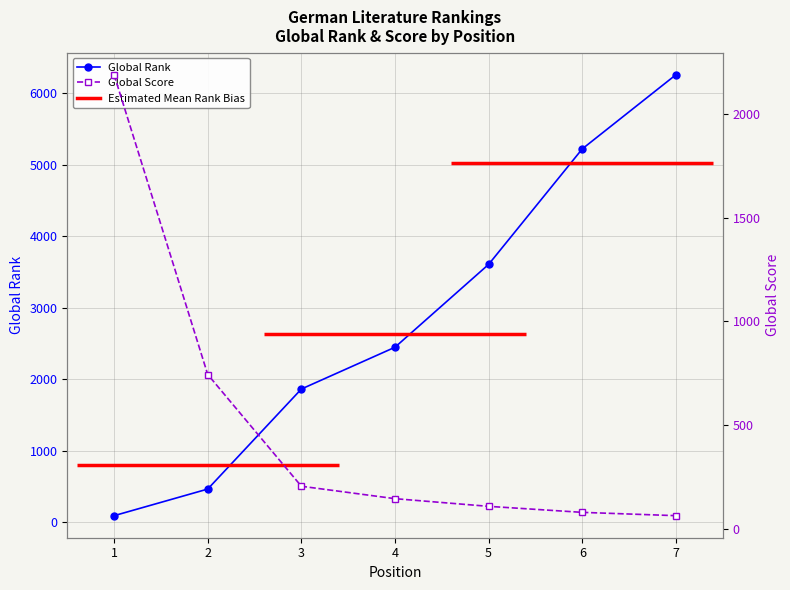

Which series has the widest spread of values?

Global Rank